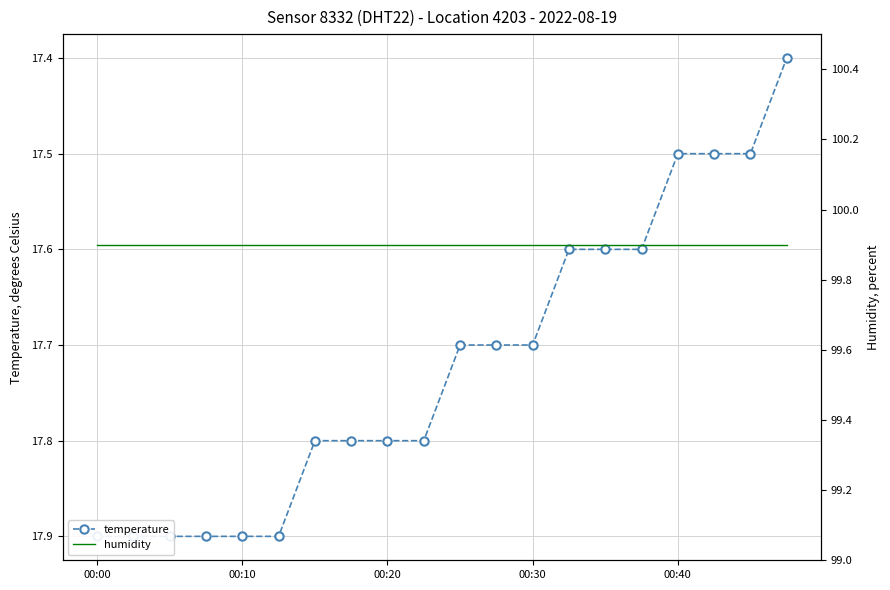

True or false: temperature has more than 1 interior local peaks.

False